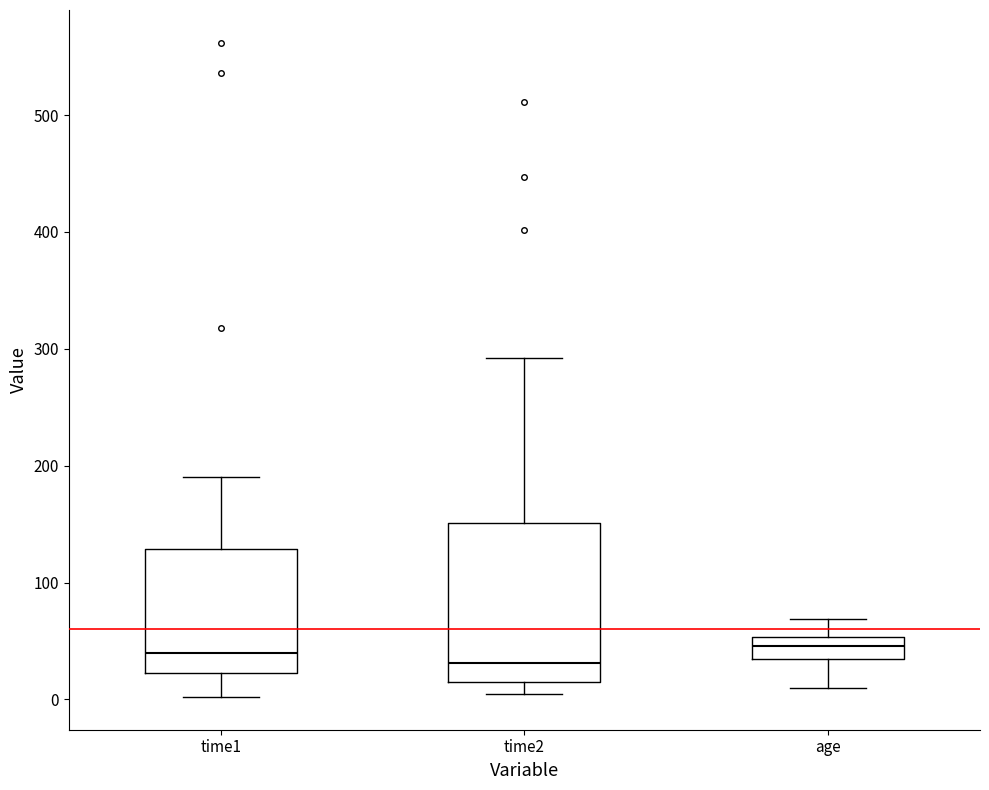

Where is the upper edge of the box for time2 on the y-axis? The values are not printed on the chart, so give them approximately, as read against the axis.

150